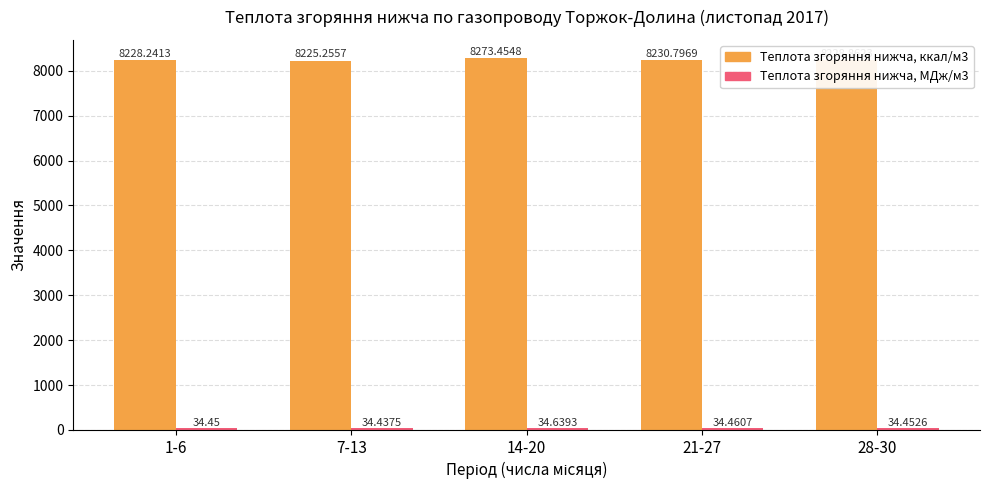

What position from the left is 28-30?

5